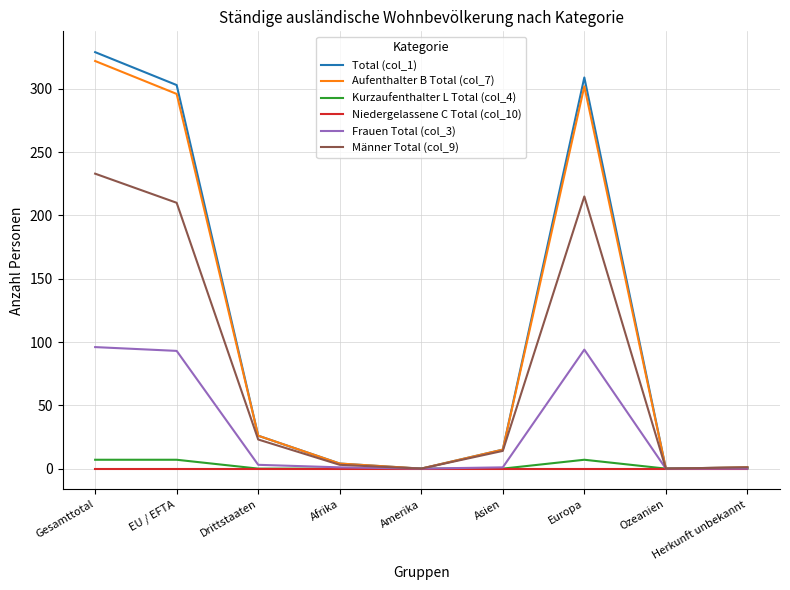

The value of Aufenthalter B Total (col_7) at Amerika is 184. True or false?

False